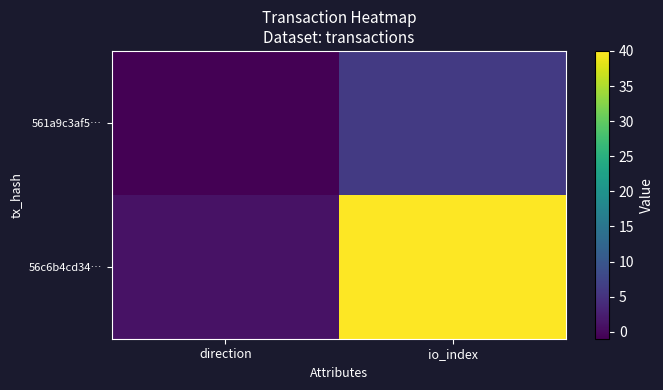

Which label corresponds to the largest value in the chart?

io_index